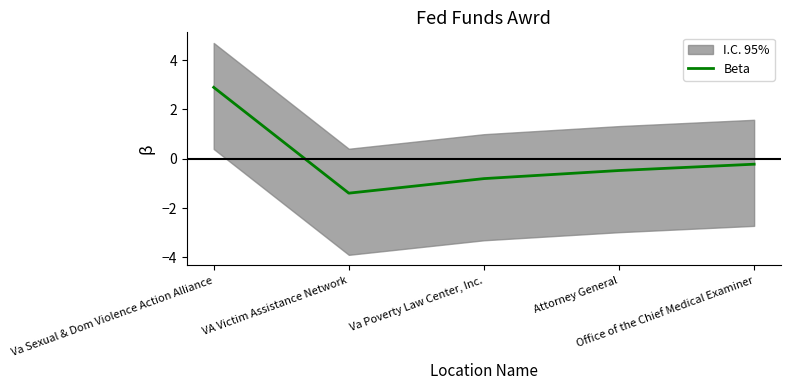

Reading left to right, what are all the values shown in this chart?

Va Sexual & Dom Violence Action Alliance=2.9	VA Victim Assistance Network=-1.4	Va Poverty Law Center, Inc.=-0.8	Attorney General=-0.5	Office of the Chief Medical Examiner=-0.2